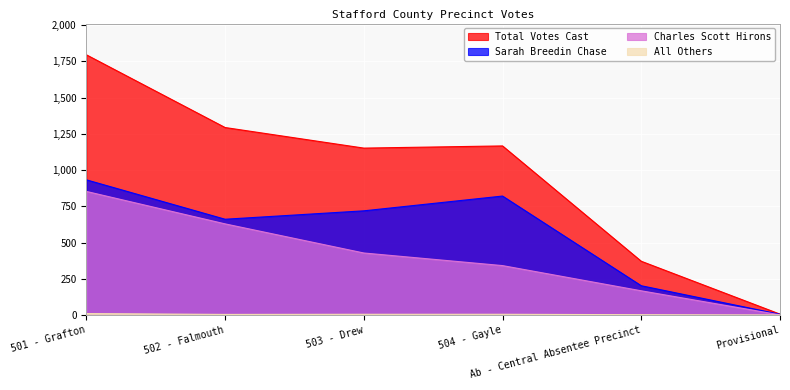

Does the chart display data point markers on the line(s)?

No